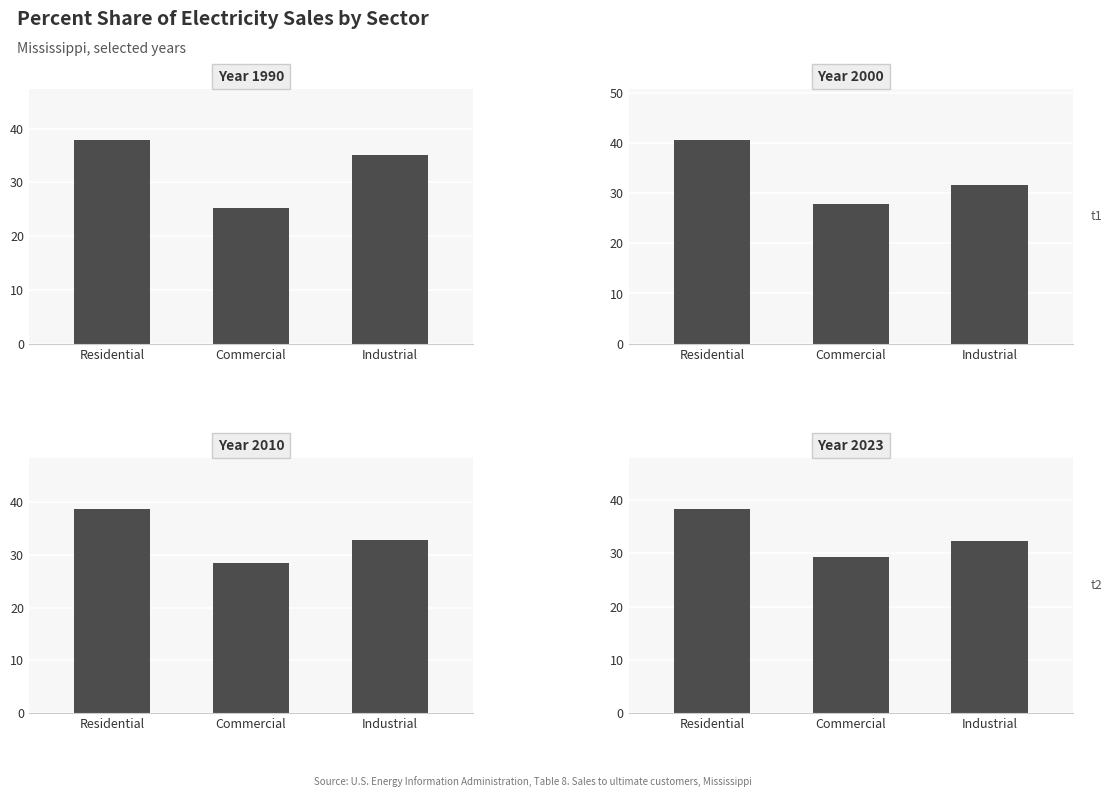

True or false: Commercial has a value of 45.6 at Percent share 2000.

False